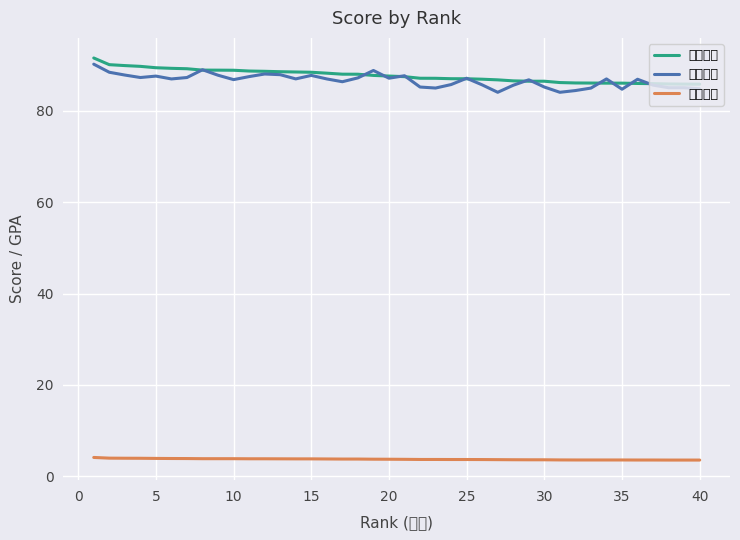

What is the lowest value of the 平均成绩 series?

84.0